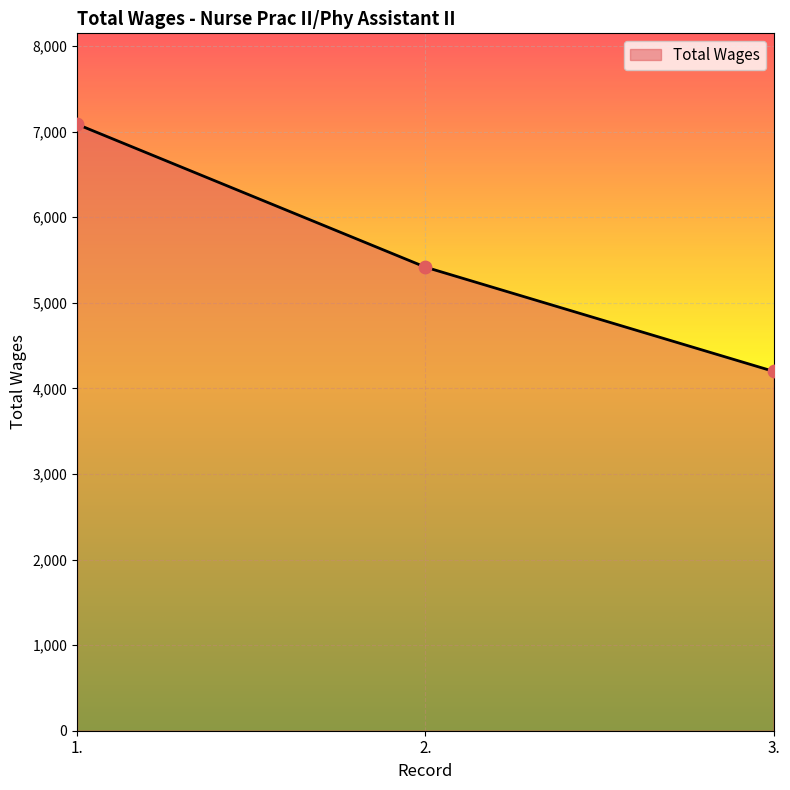

What is the change in value from 1. to 3.?

-2887